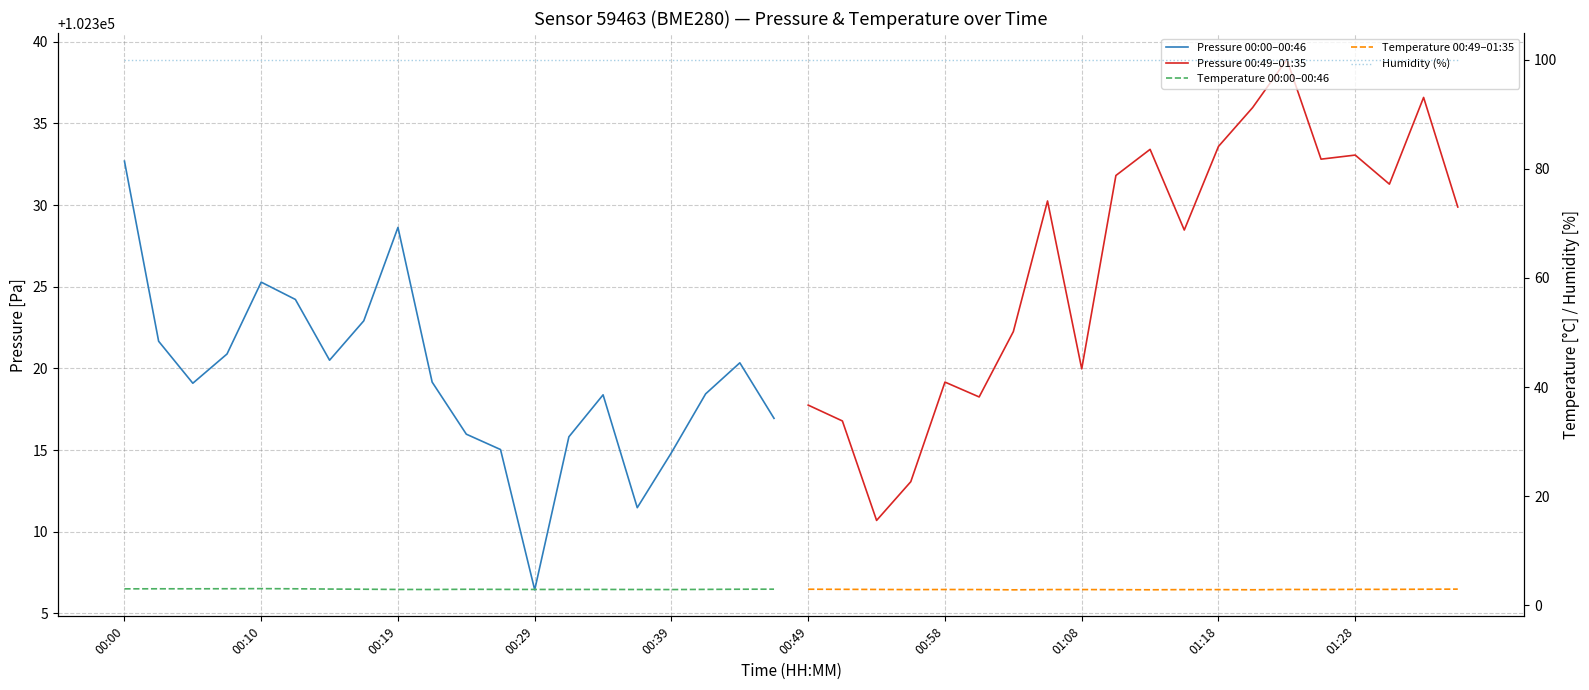

How many data points in pressure are above 102319?

11